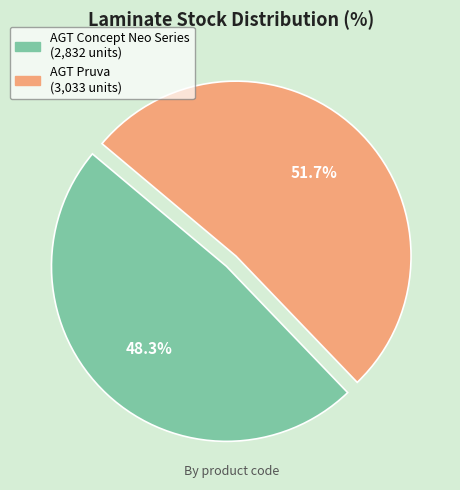

Is there a majority slice in this chart?

Yes